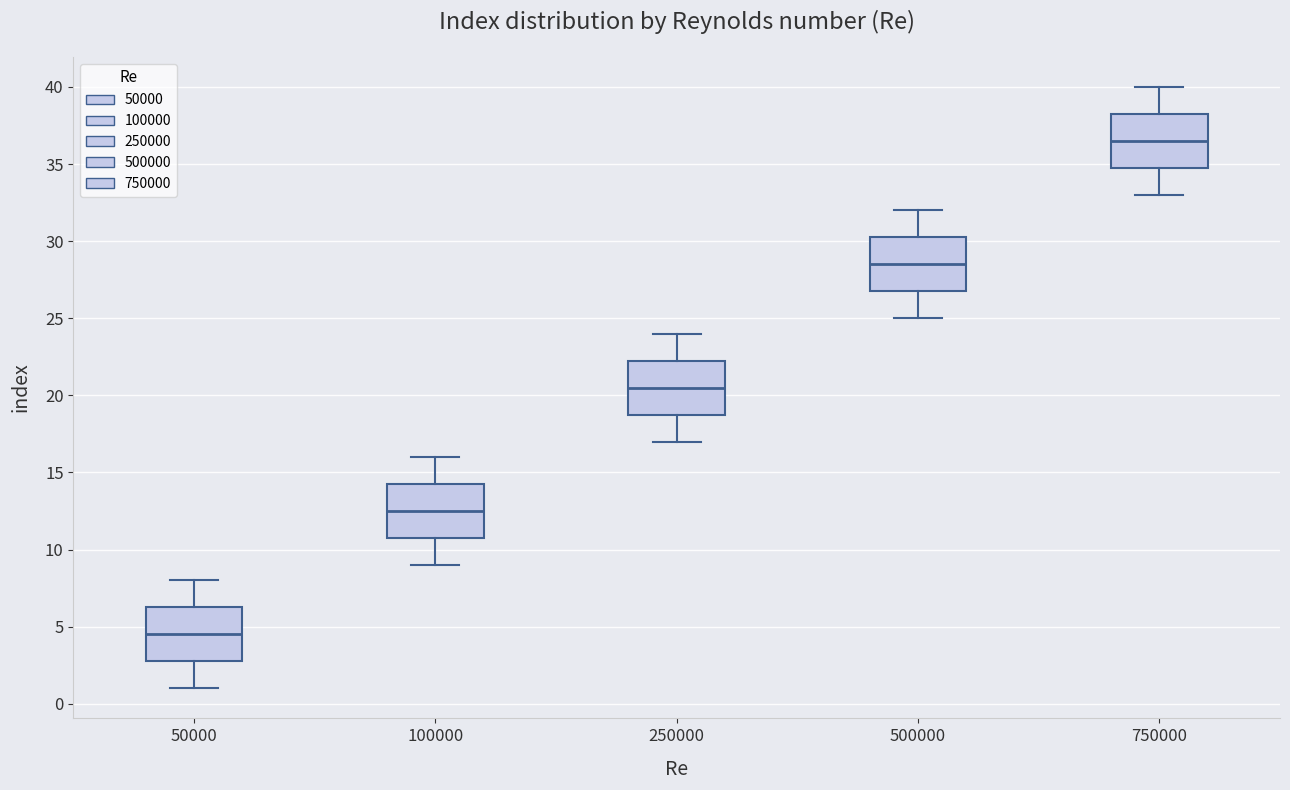

Which box's median line is the highest?

750000